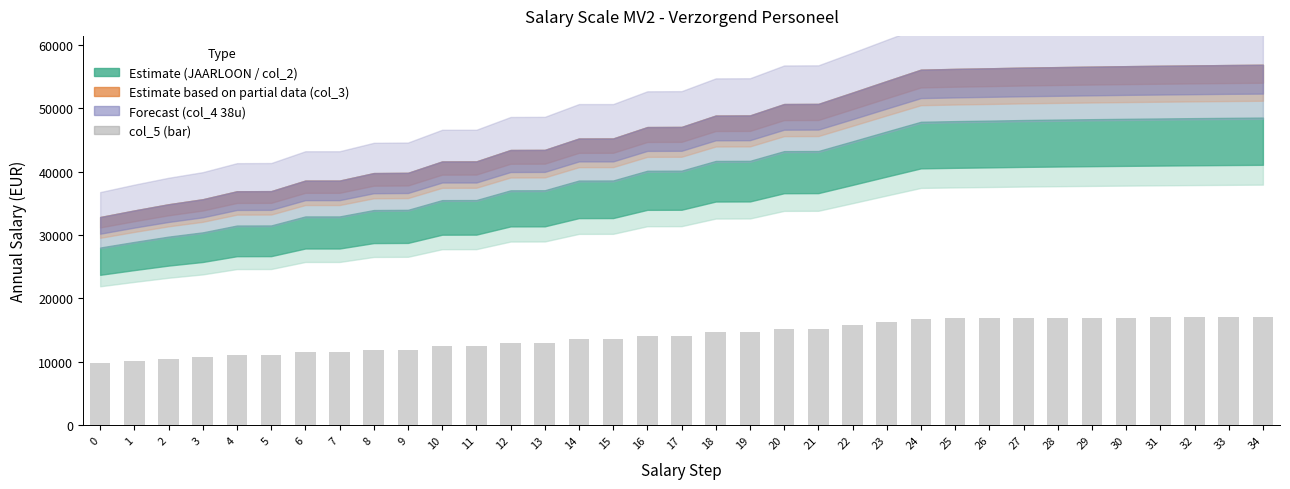

What is the change in value from 0 to 1?

+308.3